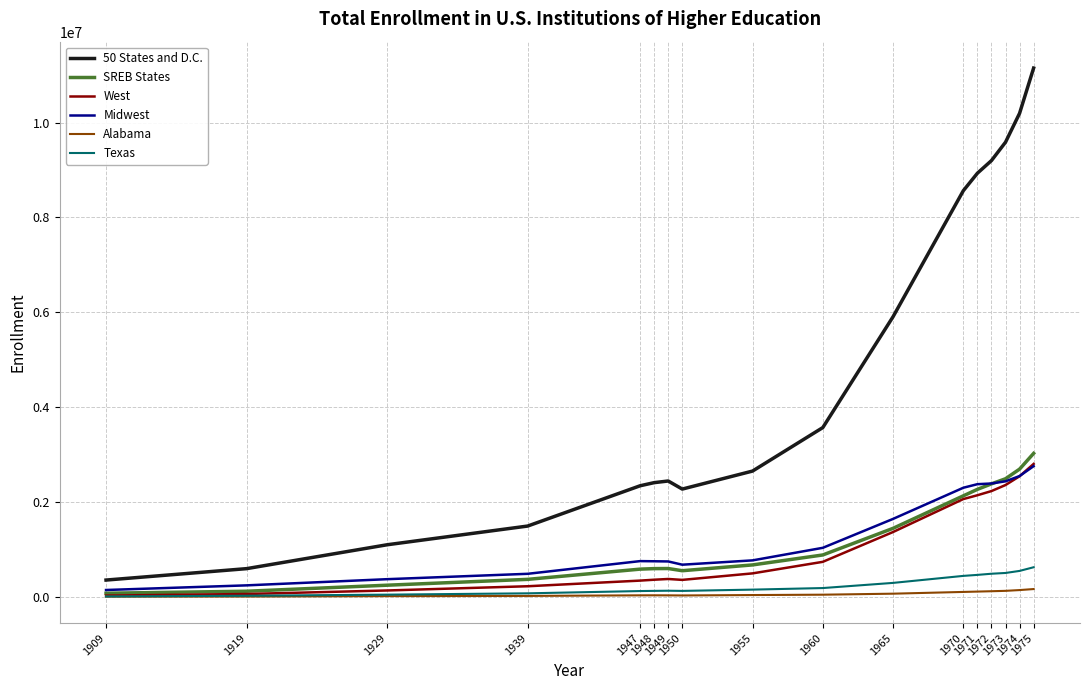

True or false: 50 States and D.C. and SREB States cross at least once.

False